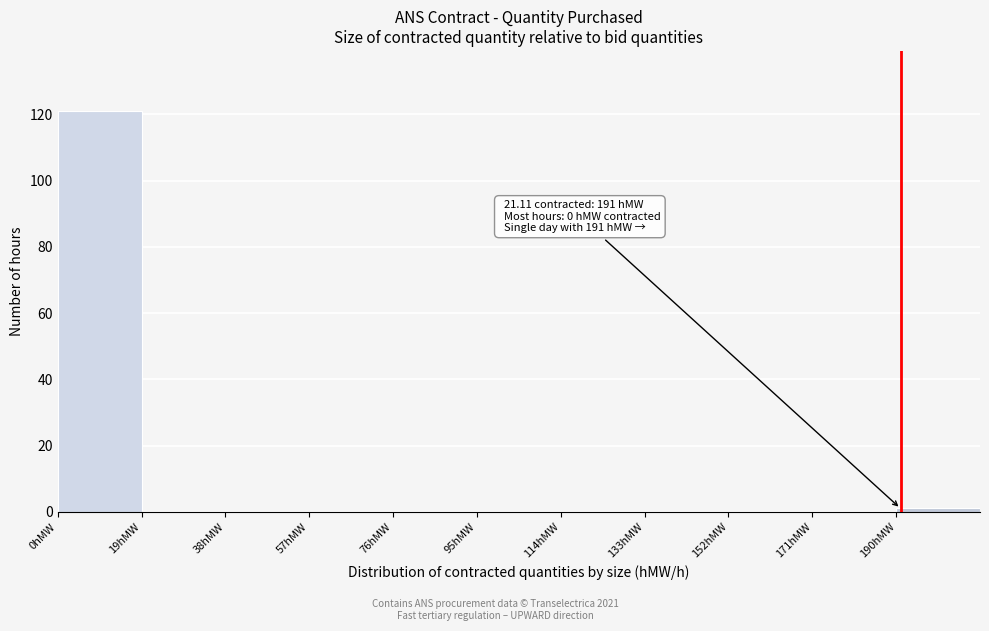

Which range on the x-axis has the tallest bar?

0 to 19